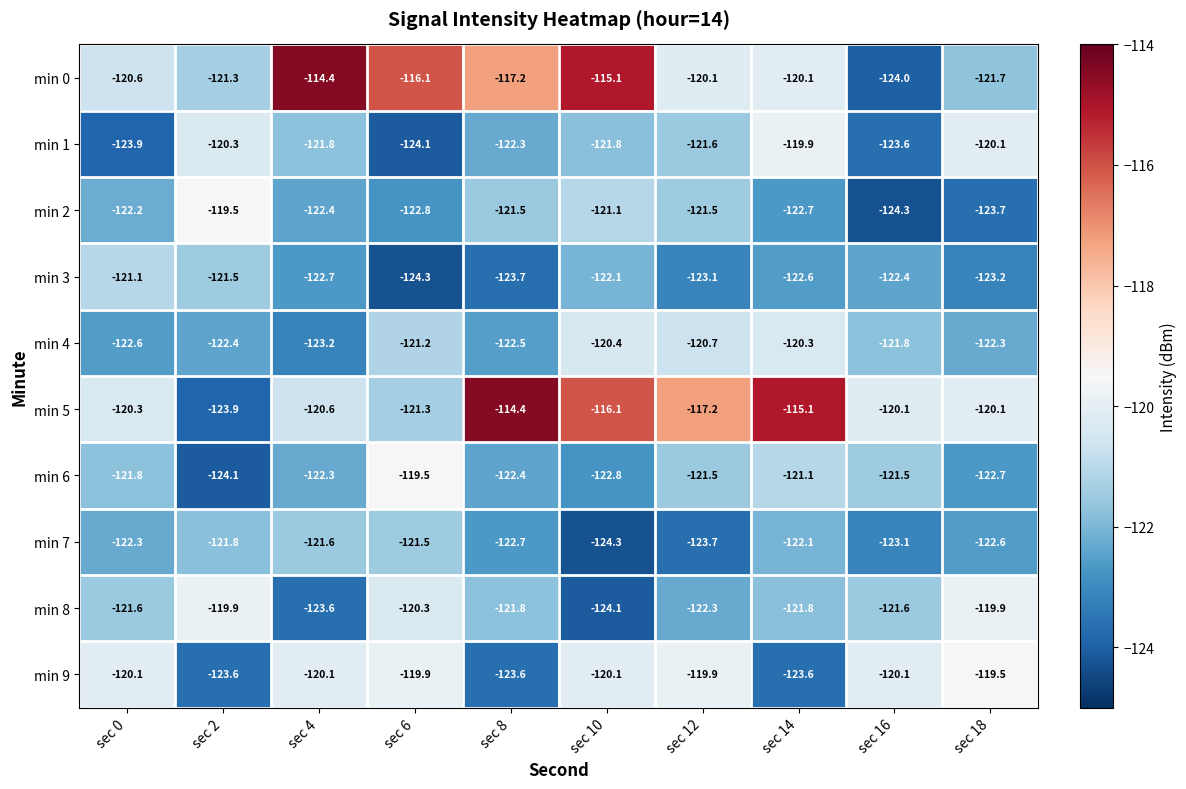

What is the spread (max minus min) of values at sec 10?

9.2